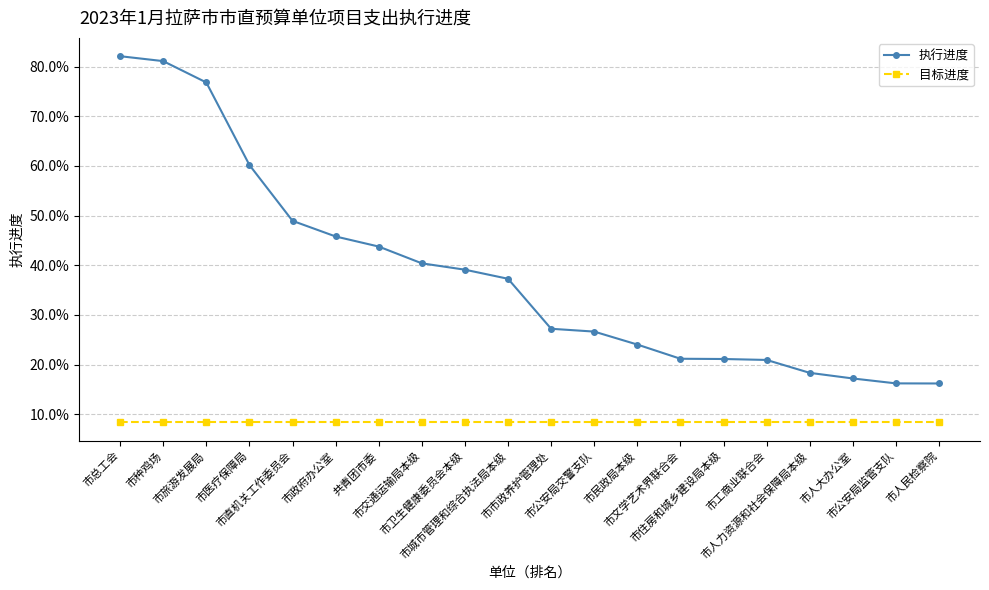

The value of 目标进度 at 市公安局监管支队 is 0.0. True or false?

False